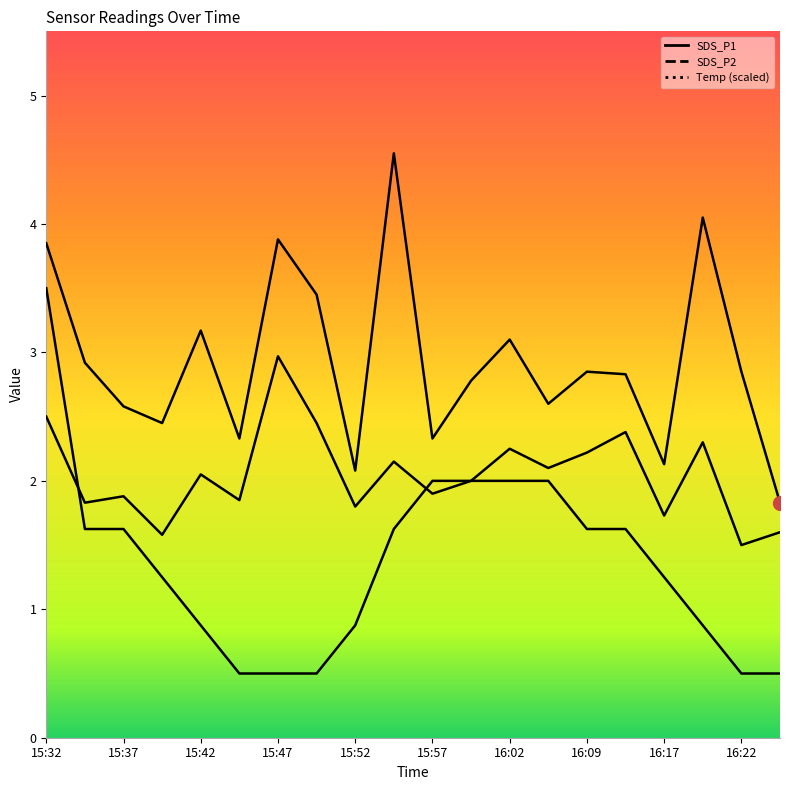

What is the difference between the maximum and second lowest values in the SDS_P2 series?

1.4